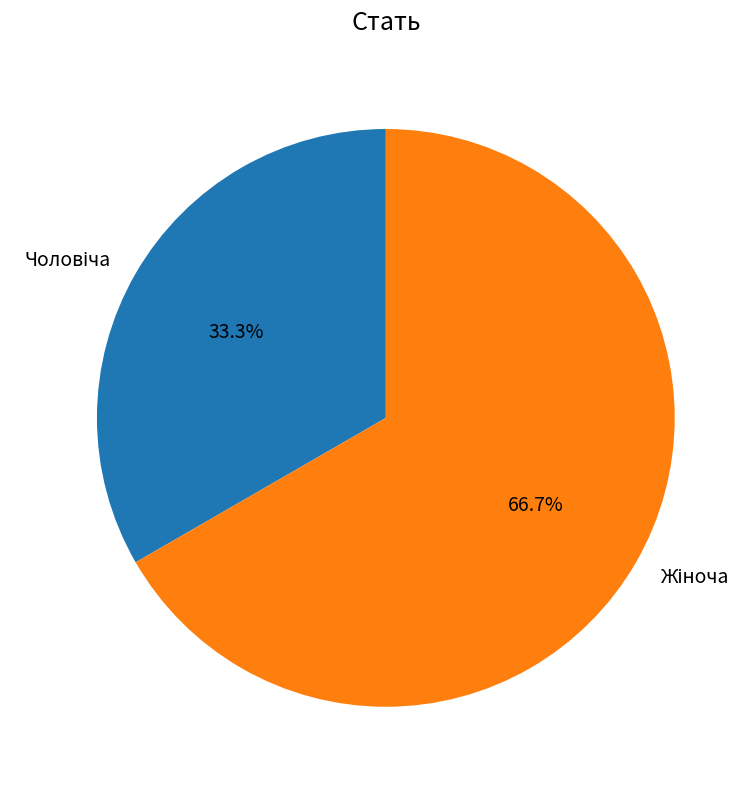

How many slices are in this pie chart?

2